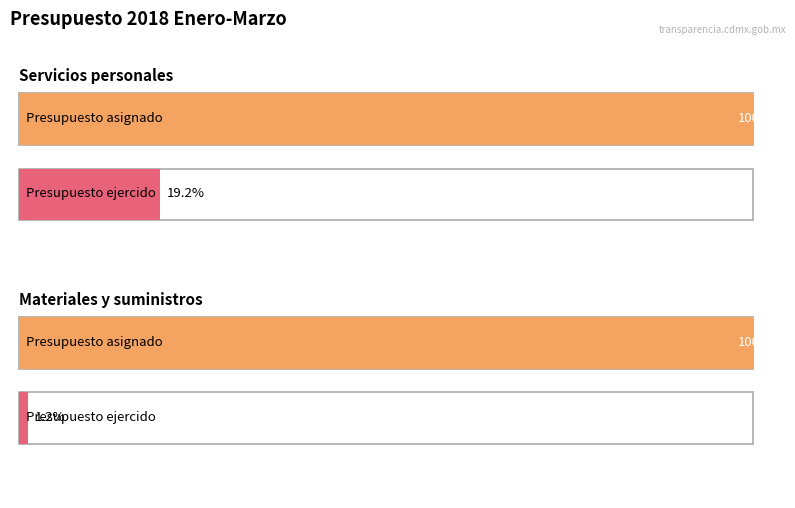

How many values in the Presupuesto ejercido por capítulo series exceed 1109832313?

1